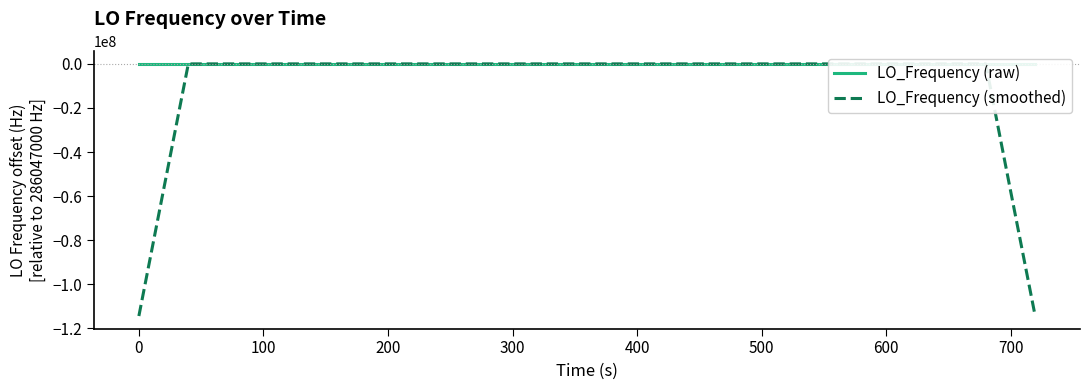

What is the lowest value of the LO_Frequency (smoothed) series?

-114418800.7